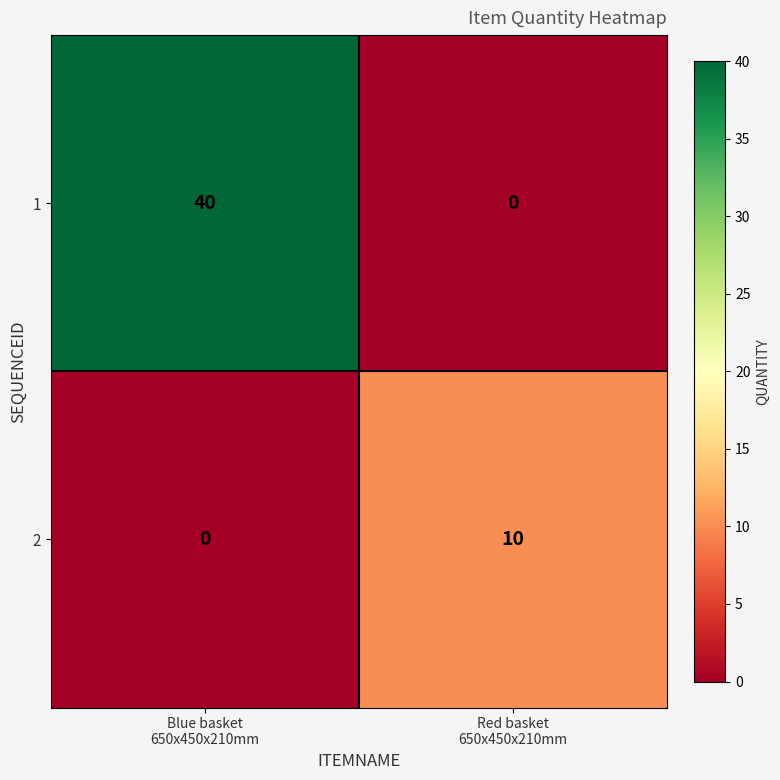

Rank the series by their average value, from highest to lowest.

1, 2